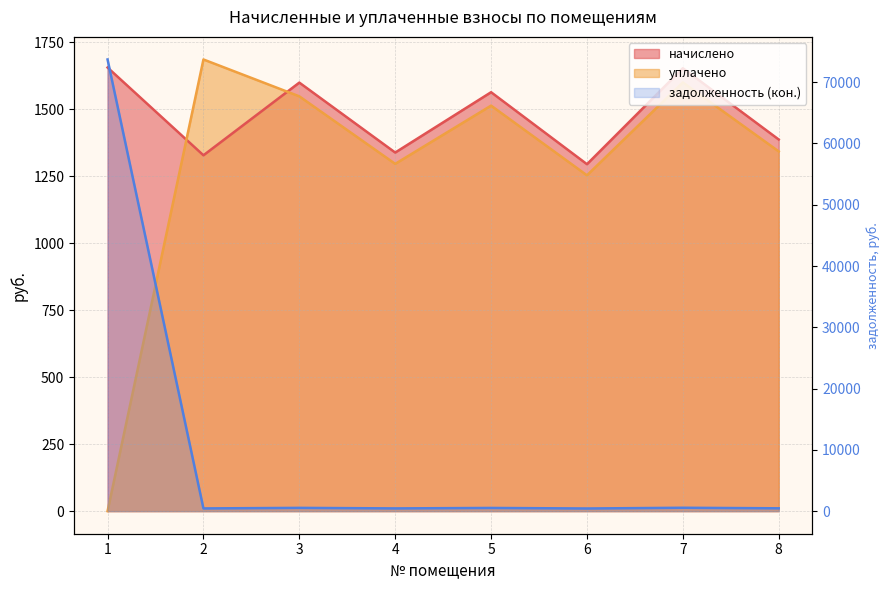

What is the difference between the maximum and minimum values?

73271.9